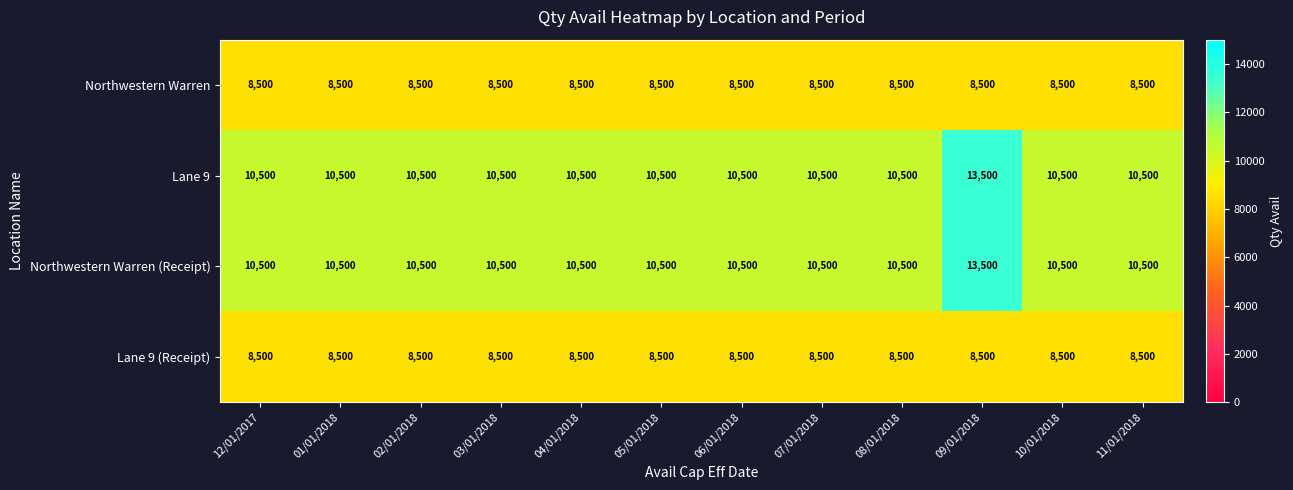

What is the spread (max minus min) of values at 04/01/2018?

2000